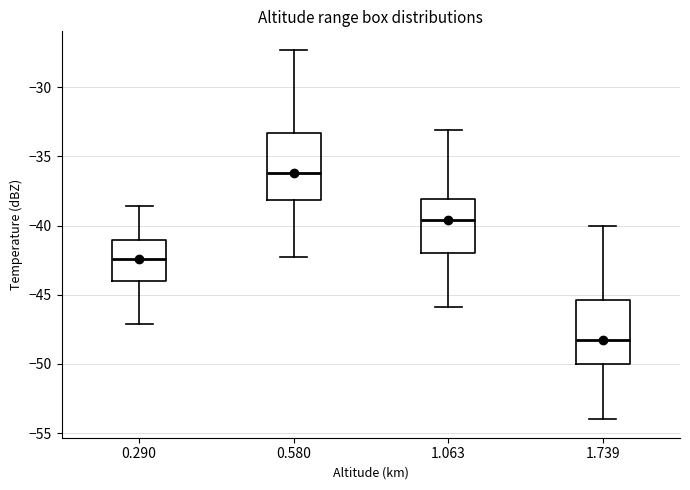

Reading left to right, read every box against the y-axis: the position of its median line, the range the box covers, and the ends of its whiskers. The values are not printed on the chart, so give them approximately, as read against the axis.

0.290: median -42.5, box -44.0 to -41.0, whiskers -47.0 to -38.5
0.580: median -36.0, box -38.0 to -33.5, whiskers -42.5 to -27.5
1.063: median -39.5, box -42.0 to -38.0, whiskers -46.0 to -33.0
1.739: median -48.0, box -50.0 to -45.5, whiskers -54.0 to -40.0